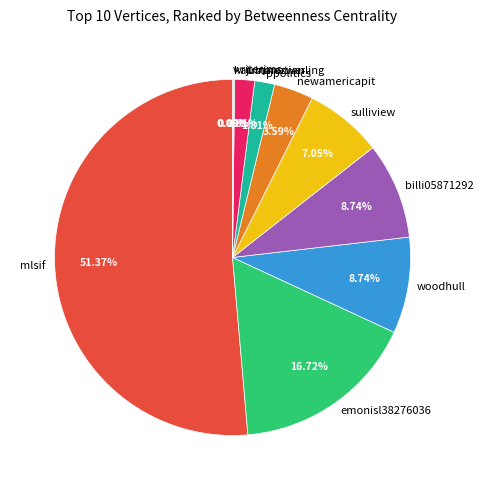

Which category has the biggest portion of the pie?

mlsif